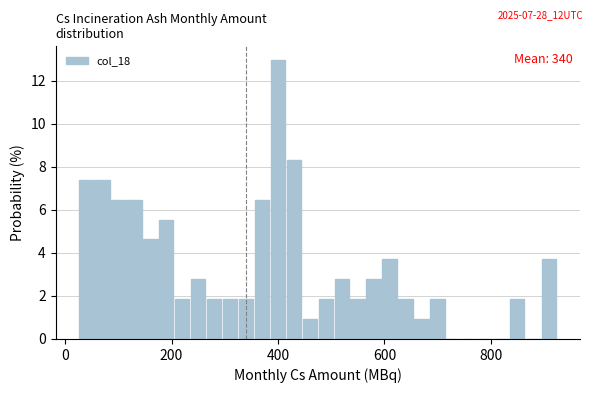

Read against the x-axis, roughly where is the centre of the tallest bar?

400